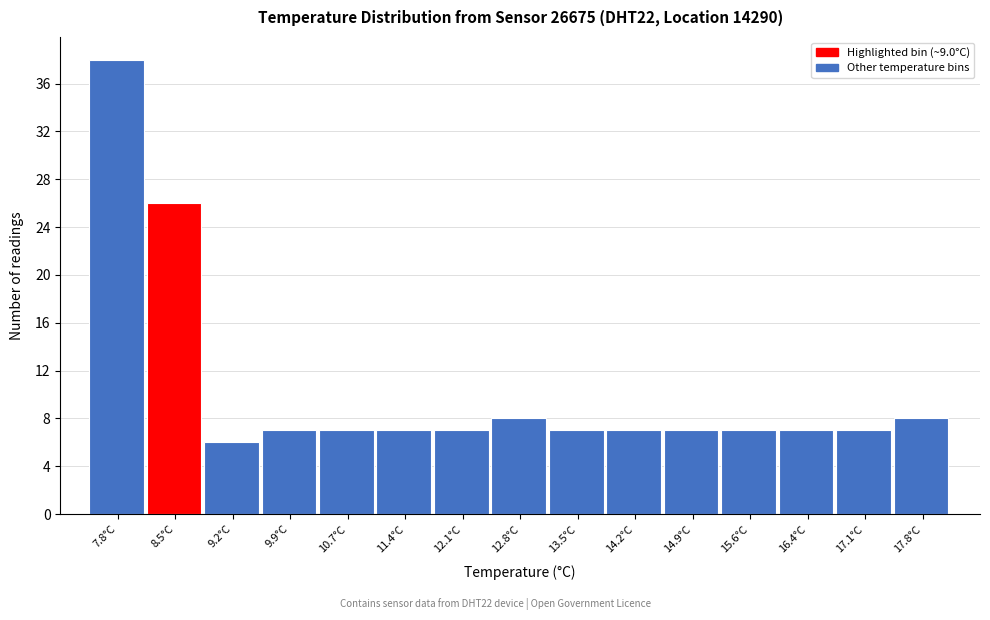

Reading left to right, extract all data points from this chart.

7.8°C=38	8.5°C=26	9.2°C=6	9.9°C=7	10.7°C=7	11.4°C=7	12.1°C=7	12.8°C=8	13.5°C=7	14.2°C=7	14.9°C=7	15.6°C=7	16.4°C=7	17.1°C=7	17.8°C=8